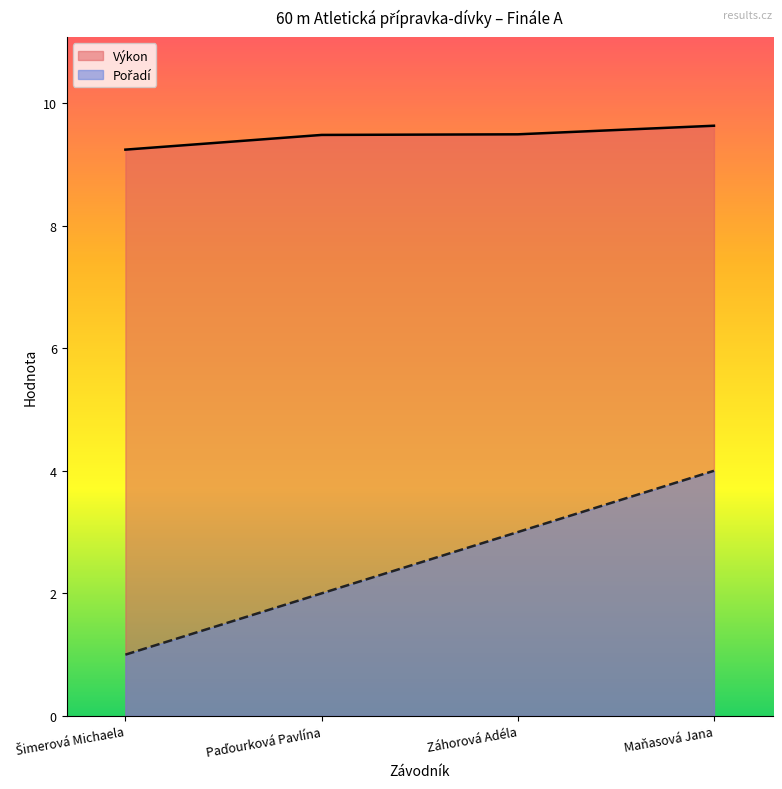

What is the approximate value of Pořadí at Záhorová Adéla?

3.0